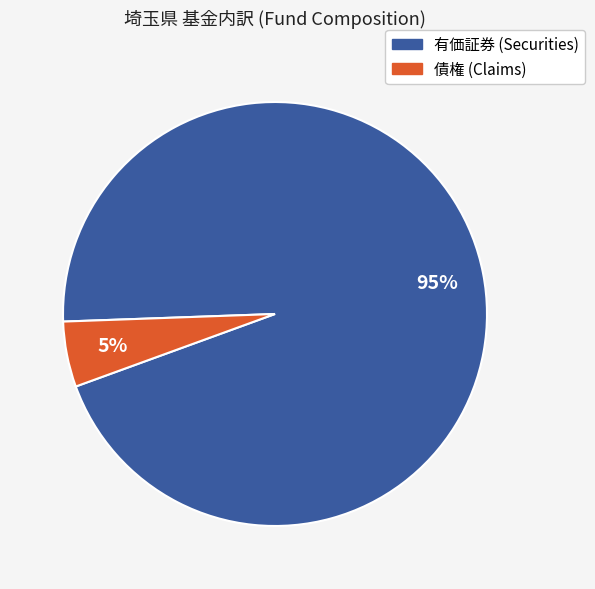

Which has a higher value, 有価証券 (Securities) or 債権 (Claims)?

有価証券 (Securities)